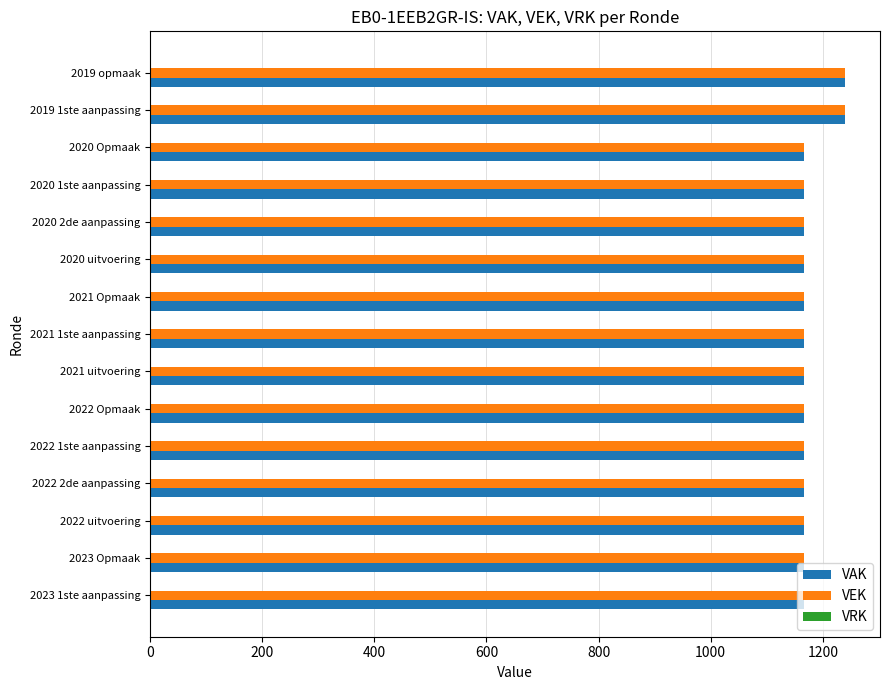

The VAK series shows 1829 at 2021 Opmaak. True or false?

False